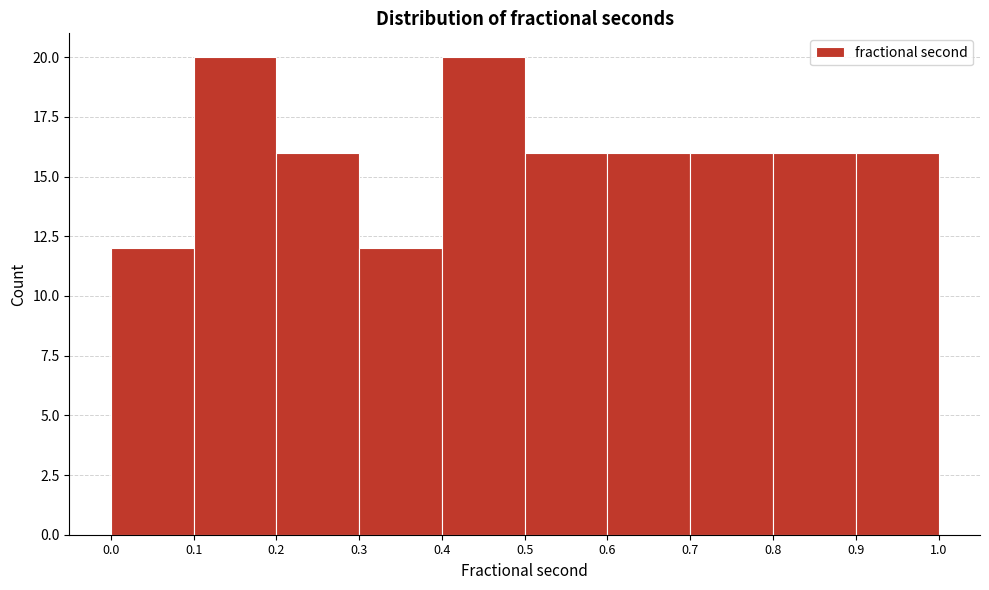

Reading left to right, transcribe this chart: for each bar, give the range it covers on the x-axis and its height. The values are not printed on the chart, so give them approximately, as read against the axis.

0.0 to 0.1: 12
0.1 to 0.2: 20
0.2 to 0.3: 16
0.3 to 0.4: 12
0.4 to 0.5: 20
0.5 to 0.6: 16
0.6 to 0.7: 16
0.7 to 0.8: 16
0.8 to 0.9: 16
0.9 to 1.0: 16